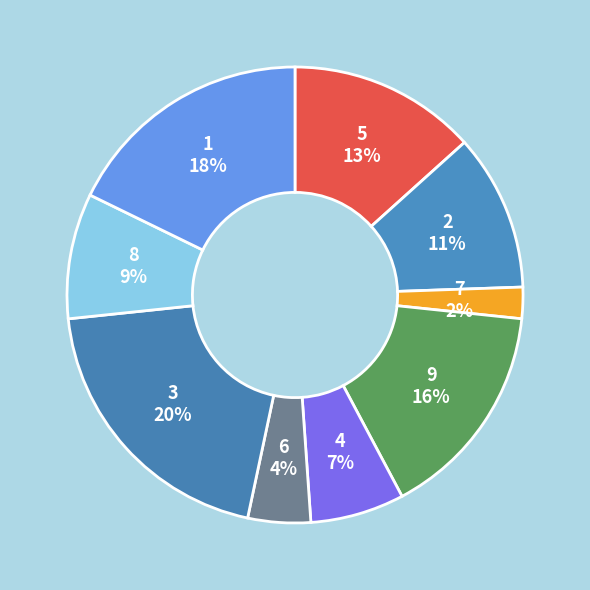

Which has a higher value, 6 or 9?

9